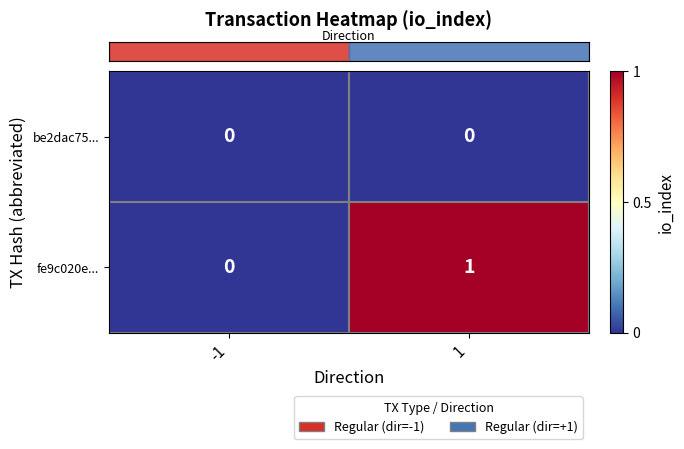

What is the maximum value shown in the chart?

1